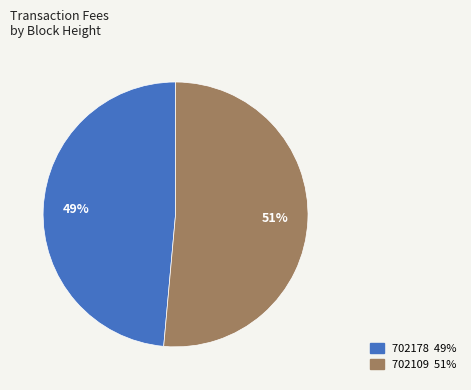

True or false: 702178 accounts for 43% of the total.

False